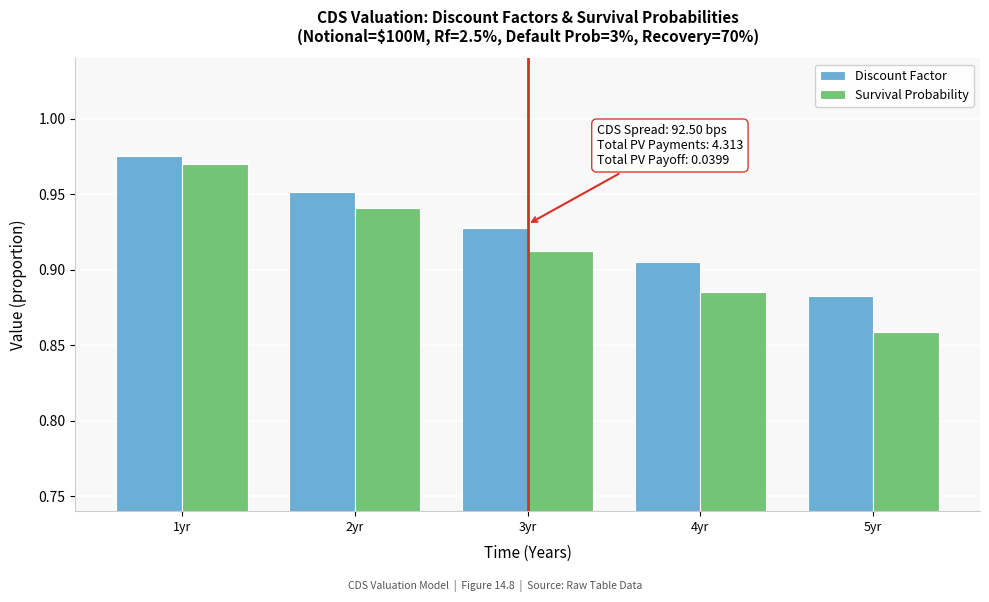

What is the total value across all series at 4yr?

1.8